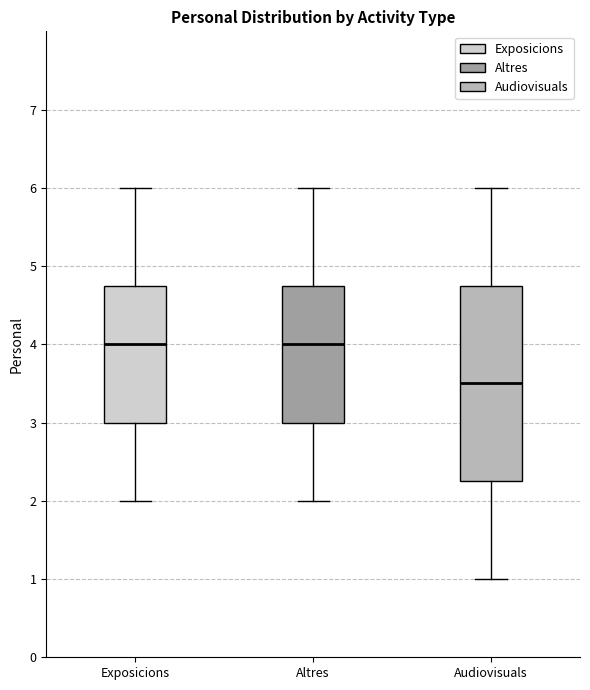

Reading left to right, transcribe this box plot: for each box, give where its median line is, the range the box spans, and where its two whiskers end, as read against the y-axis. The values are not printed on the chart, so give them approximately, as read against the axis.

Exposicions: median 4.0, box 3.0 to 4.8, whiskers 2.0 to 6.0
Altres: median 4.0, box 3.0 to 4.8, whiskers 2.0 to 6.0
Audiovisuals: median 3.5, box 2.3 to 4.8, whiskers 1.0 to 6.0